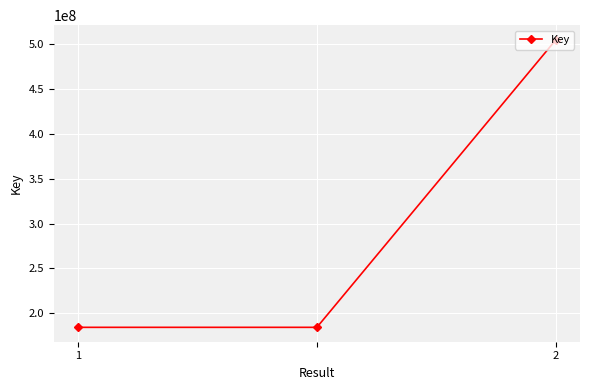

What is the value of the 3rd point from the left?

505004138